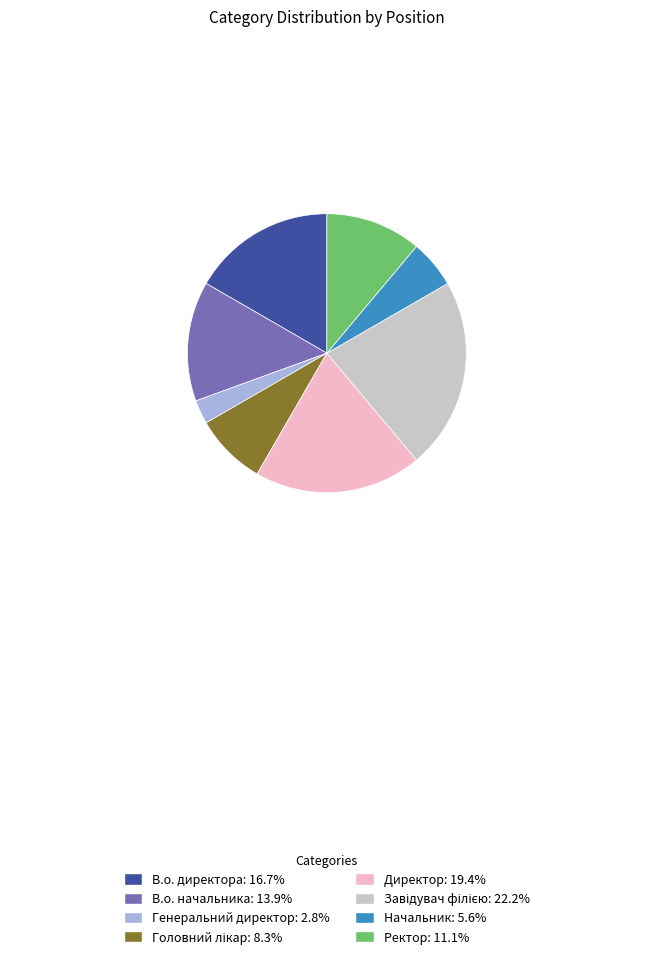

The Начальник slice represents 15% of the pie. True or false?

False